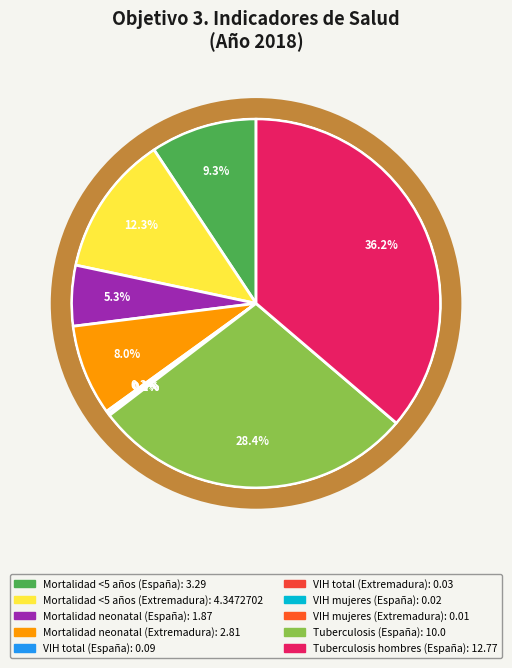

Rank the categories by value from highest to lowest.

Tuberculosis hombres (España), Tuberculosis (España), Mortalidad <5 años (Extremadura), Mortalidad <5 años (España), Mortalidad neonatal (Extremadura), Mortalidad neonatal (España), VIH total (España), VIH total (Extremadura), VIH mujeres (España), VIH mujeres (Extremadura)